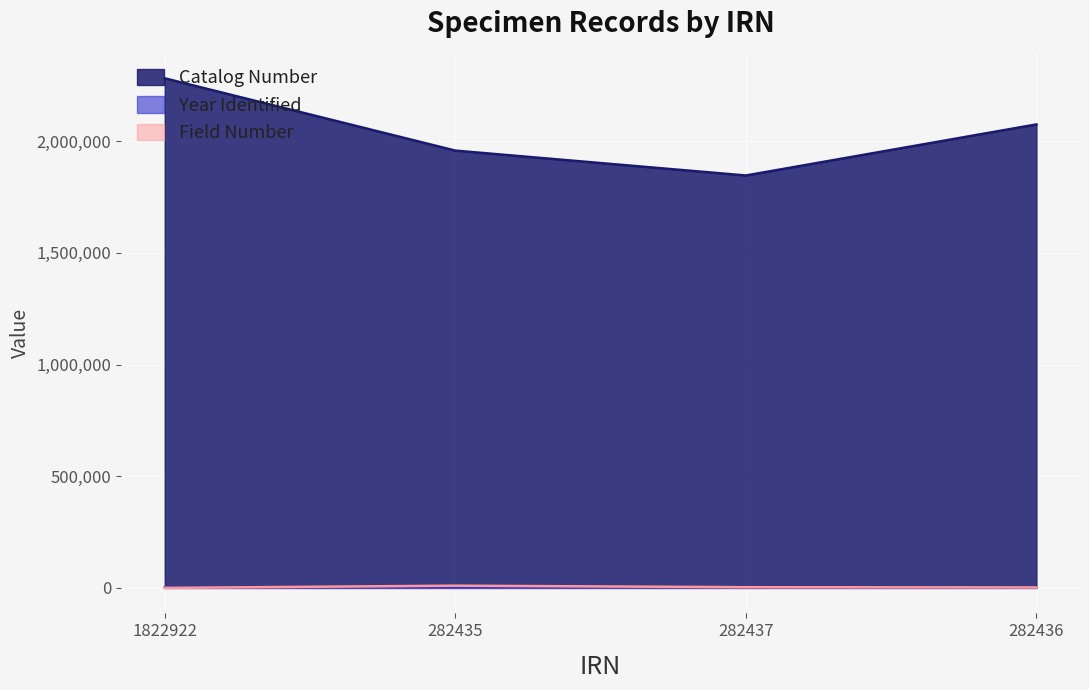

What is the spread (max minus min) of values at 282437?

1844554